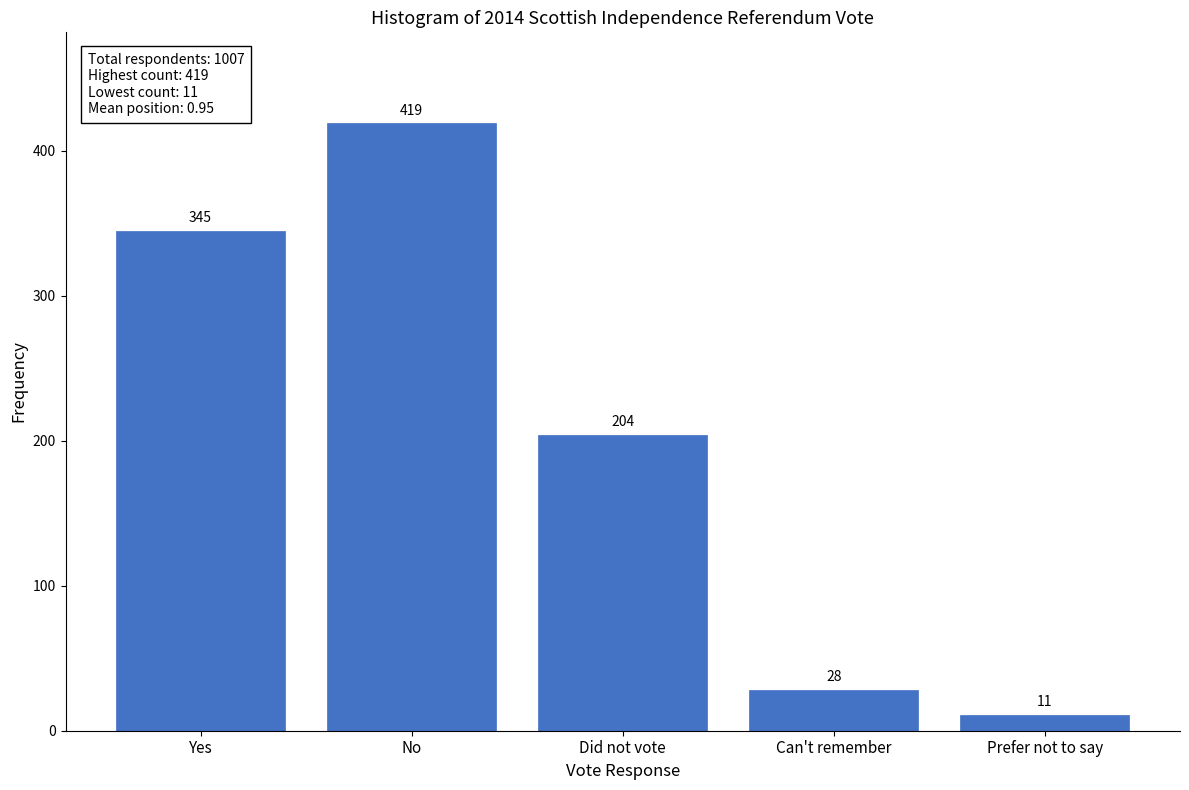

Reading left to right, transcribe all the data shown in this chart.

345	419	204	28	11